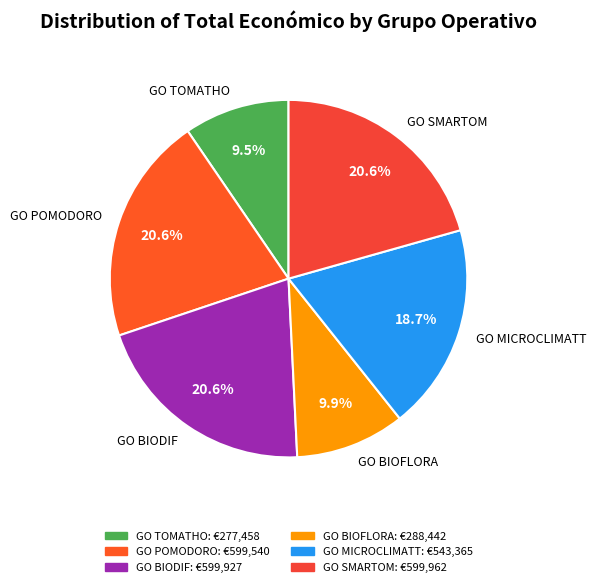

Is GO TOMATHO the majority of the pie?

No